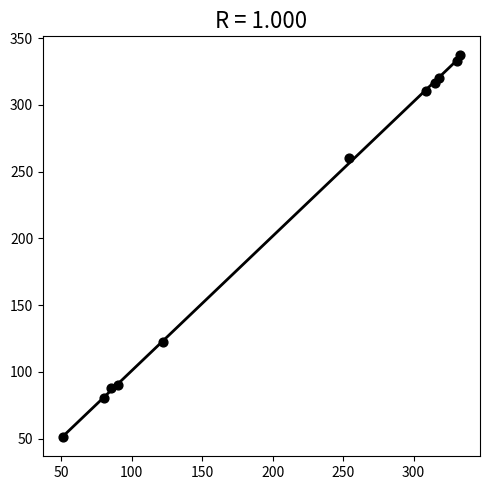

What is the average Y value?

210